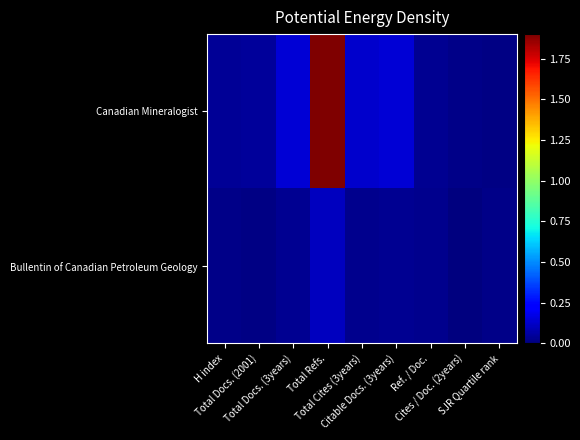

Reading right to left, transcribe all the data shown in this chart.

Canadian Mineralogist: SJR Quartile rank=0.0	Cites / Doc. (2years)=0.0	Ref. / Doc.=0.0	Citable Docs. (3years)=0.1	Total Cites (3years)=0.1	Total Refs.=1.9	Total Docs. (3years)=0.1	Total Docs. (2001)=0.1	H index=0.0
Bullentin of Canadian Petroleum Geology: SJR Quartile rank=0.0	Cites / Doc. (2years)=0.0	Ref. / Doc.=0.0	Citable Docs. (3years)=0.0	Total Cites (3years)=0.0	Total Refs.=0.1	Total Docs. (3years)=0.0	Total Docs. (2001)=0.0	H index=0.0